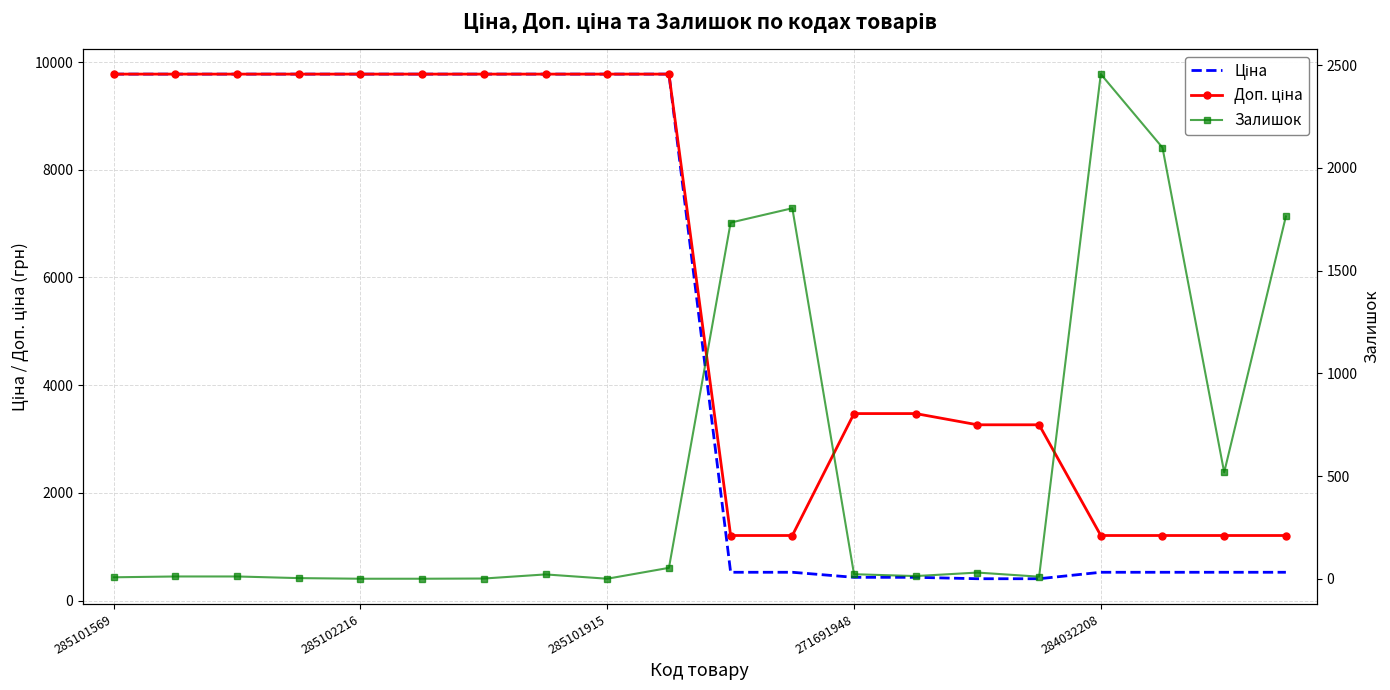

True or false: Ціна has more than 2 interior local peaks.

False